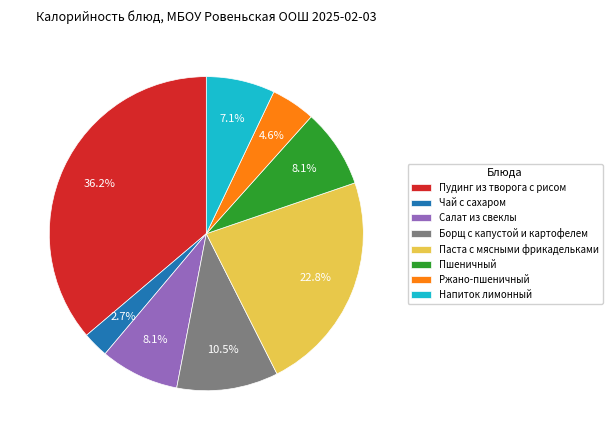

To the nearest percent, what percentage of the pie is Пшеничный?

8%